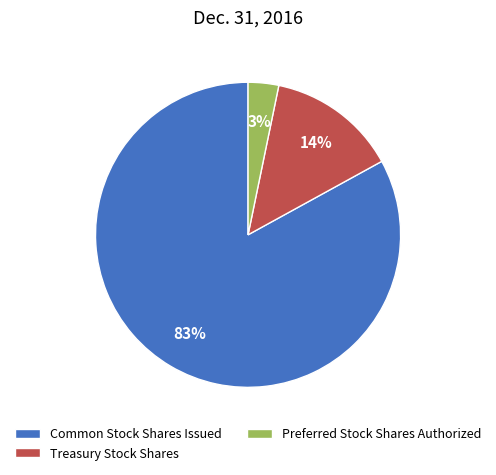

What is the smallest slice in the pie chart?

Preferred Stock Shares Authorized